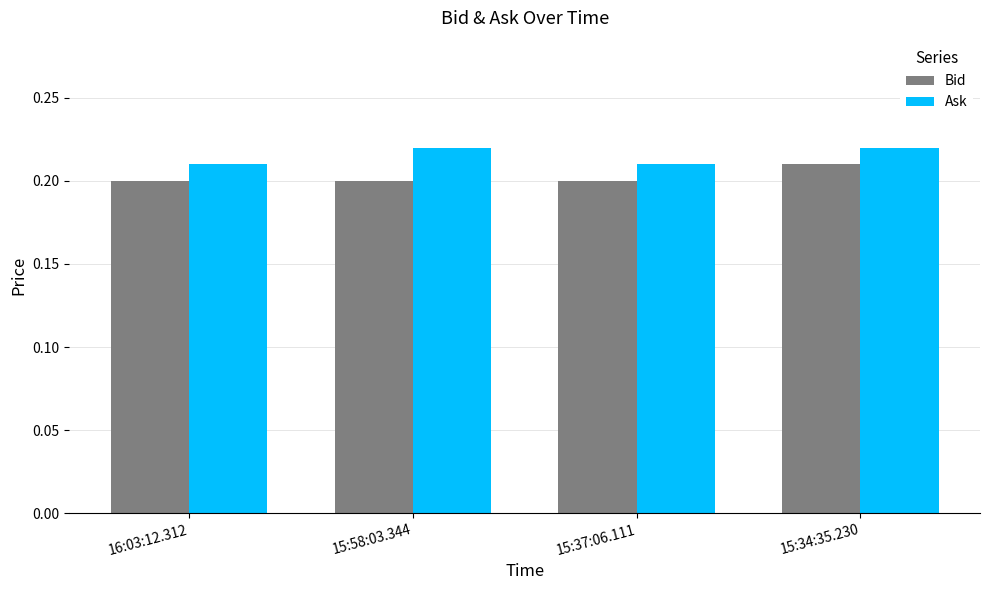

Is the value of Bid at 15:58:03.344 greater than the value of Ask at 15:58:03.344?

No